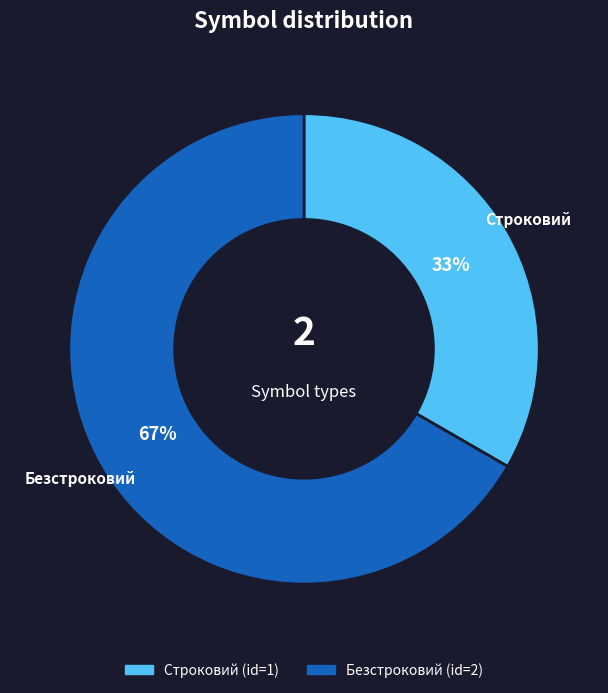

How many segments does this pie chart have?

2